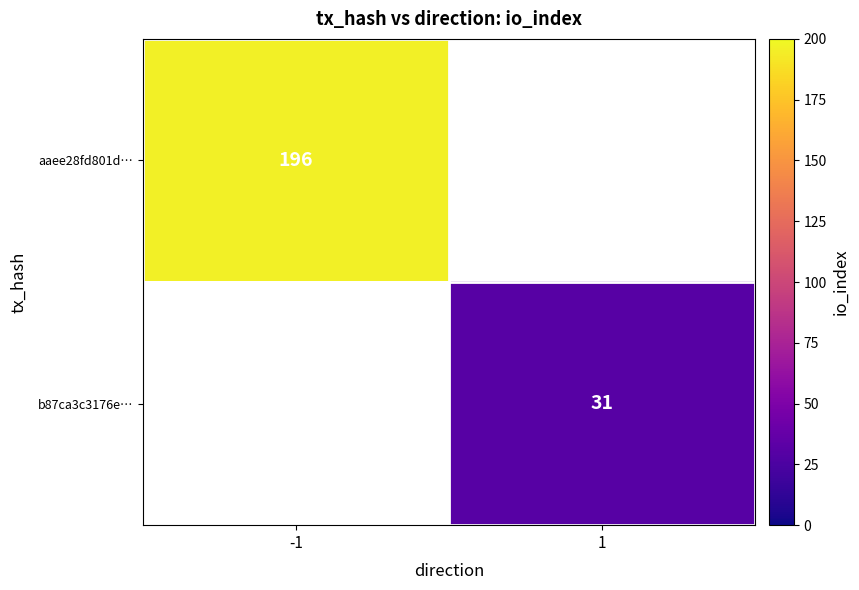

True or false: b87ca3c3176e… has a value of 31 at 1.

True